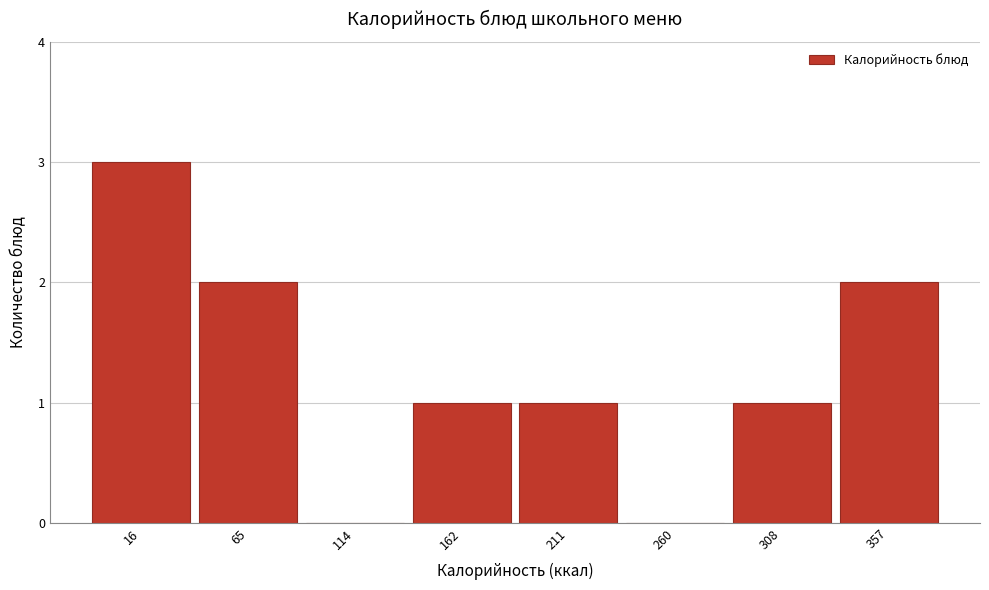

Reading left to right, extract all data points from this chart.

16=3	65=2	114=0	162=1	211=1	260=0	308=1	357=2